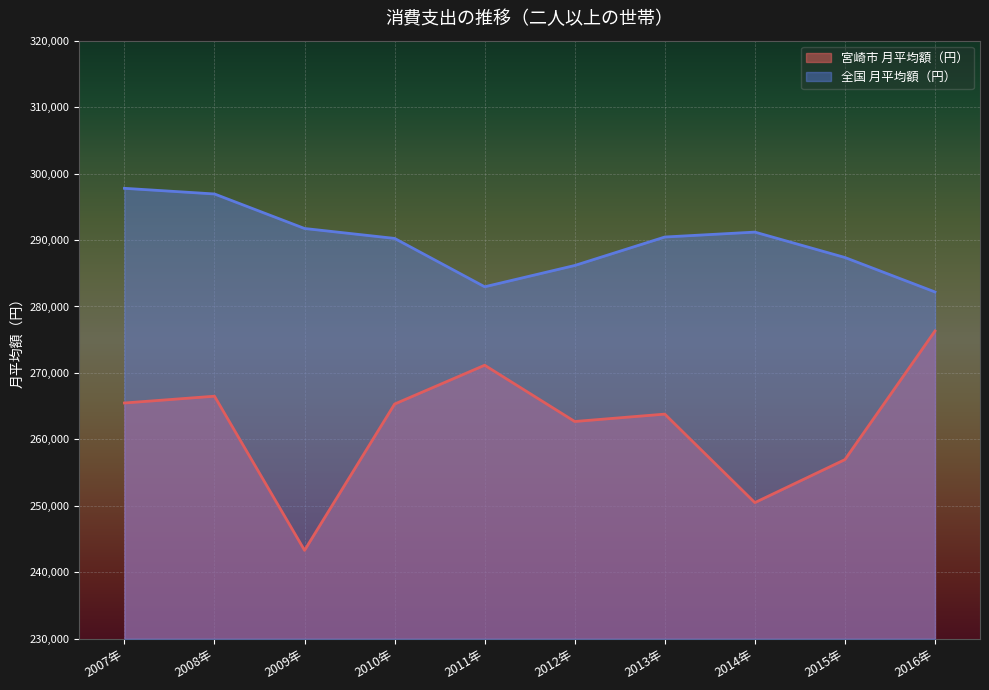

What is the label of the 1st point from the left?

2007年